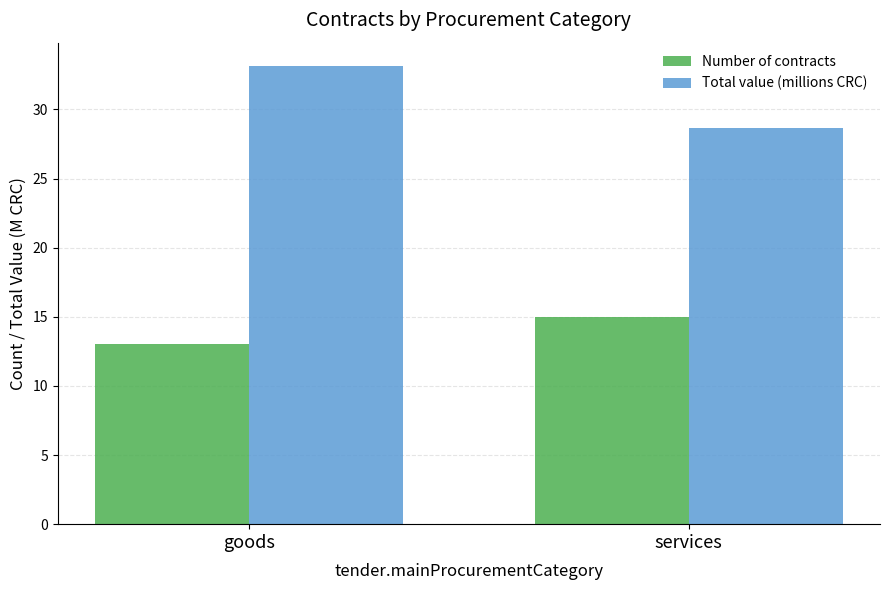

Rank the series by their average value, from highest to lowest.

Total value (millions CRC), Number of contracts